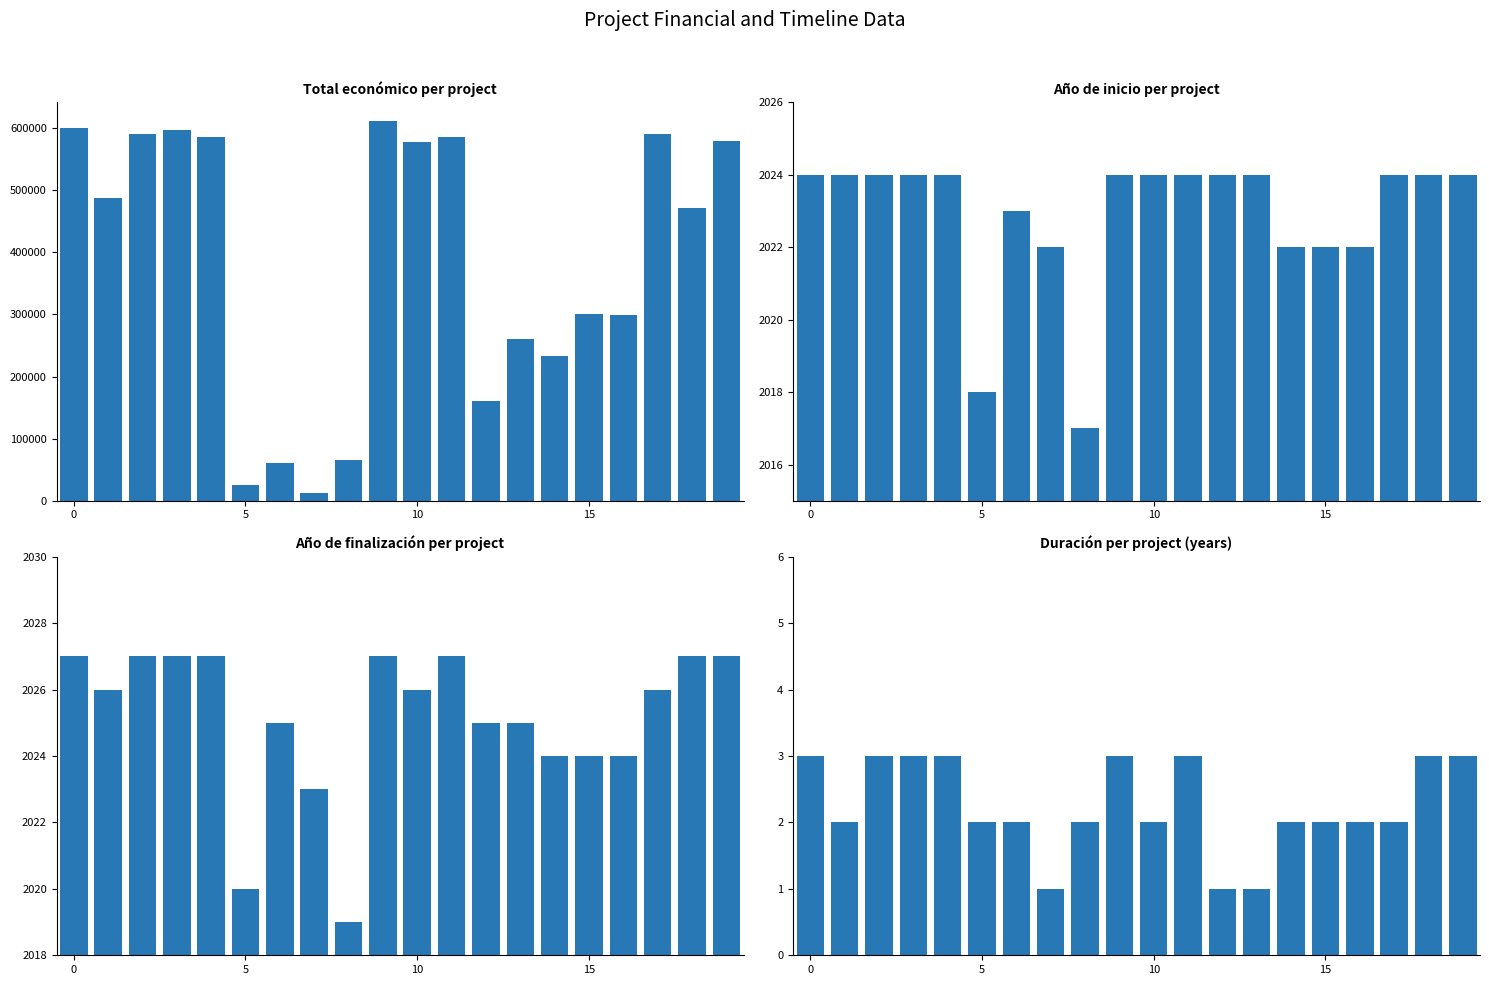

Reading left to right, what are all the values shown in this chart?

Total económico: 600000	486756	590712	597320	586120	26169	60000	12000	65654	610889	577638	585914	160226	260325	232783	299913	299601	590382	470675	579152
Año de inicio: 2024	2024	2024	2024	2024	2018	2023	2022	2017	2024	2024	2024	2024	2024	2022	2022	2022	2024	2024	2024
Año de finalización: 2027	2026	2027	2027	2027	2020	2025	2023	2019	2027	2026	2027	2025	2025	2024	2024	2024	2026	2027	2027
Duración (años): 3	2	3	3	3	2	2	1	2	3	2	3	1	1	2	2	2	2	3	3